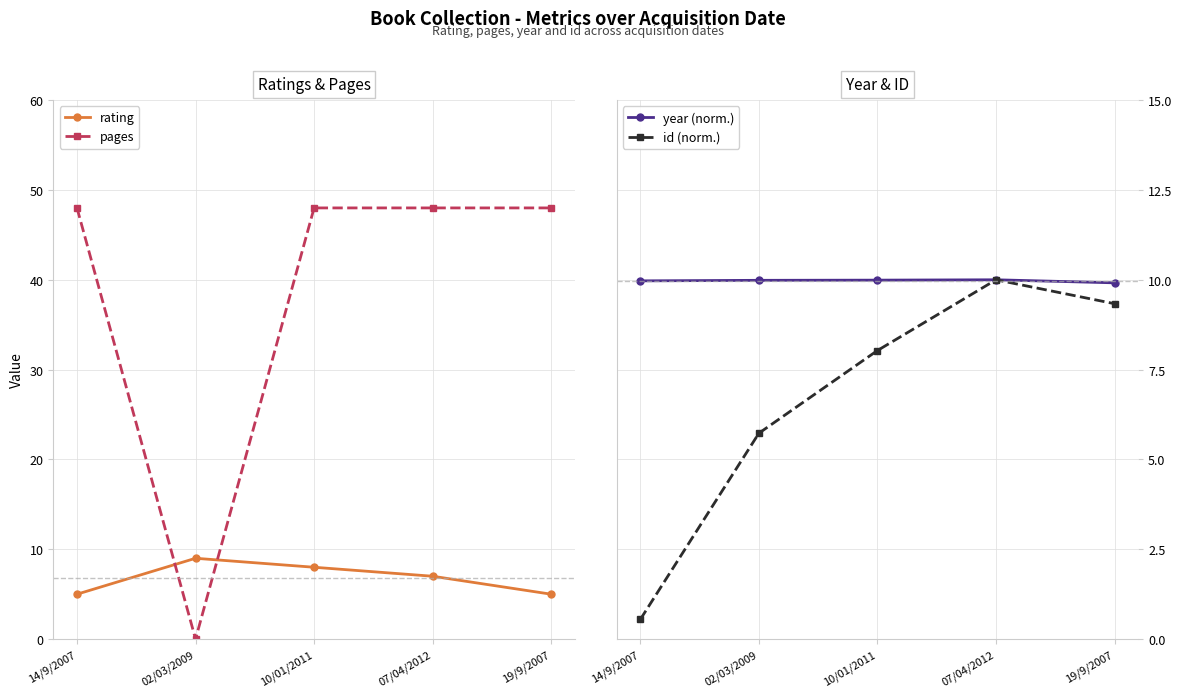

Count the year (norm.) values in the range 9 to 10.

5